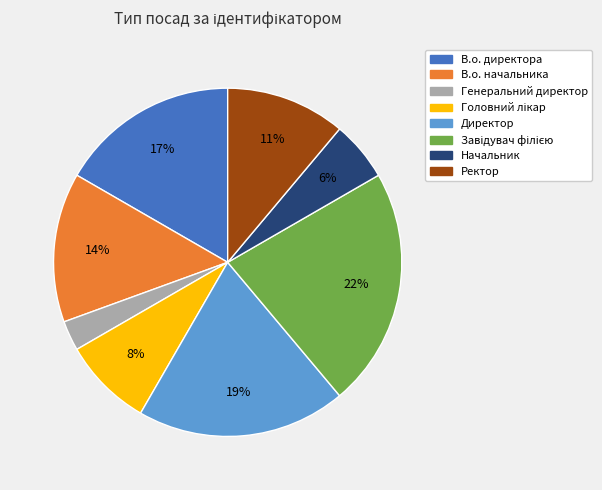

Is there any slice that represents more than half of the pie?

No